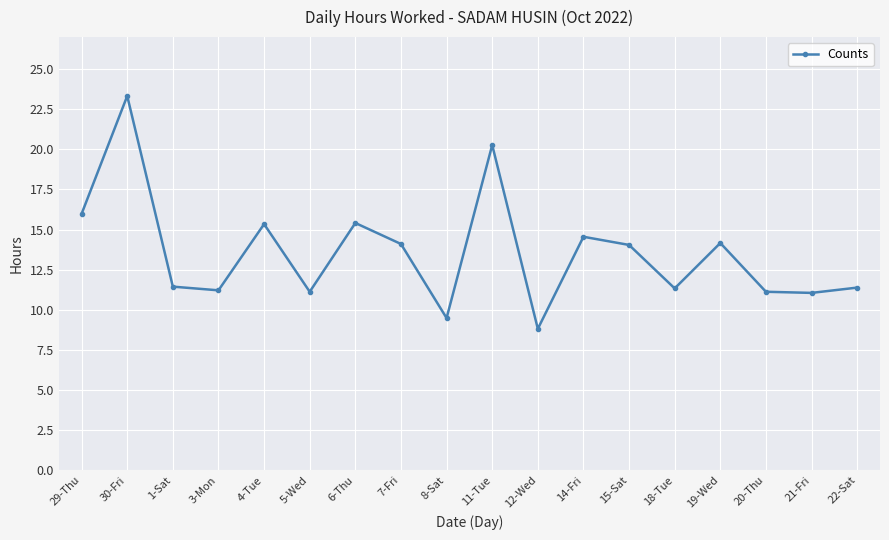

What is the label of the 2nd point from the left?

30-Fri